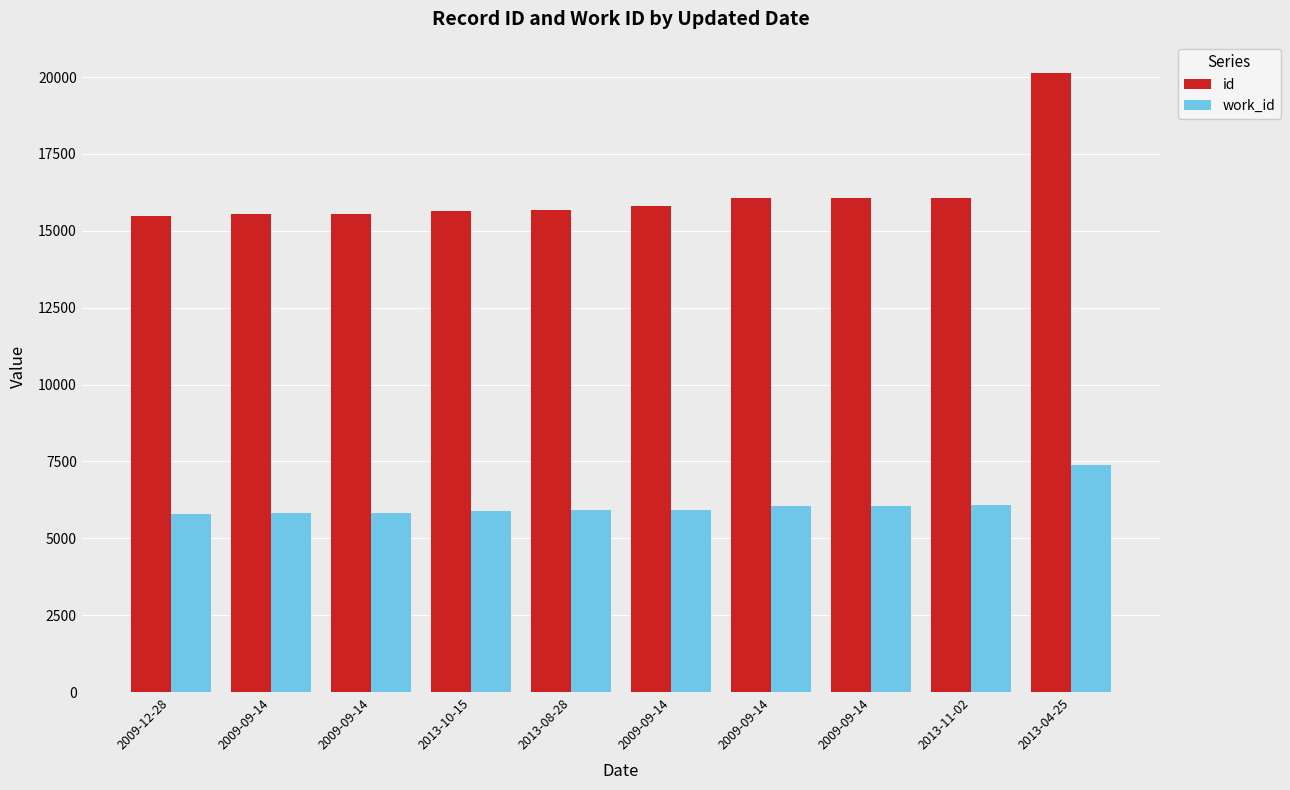

How many categories are shown in the chart?

10